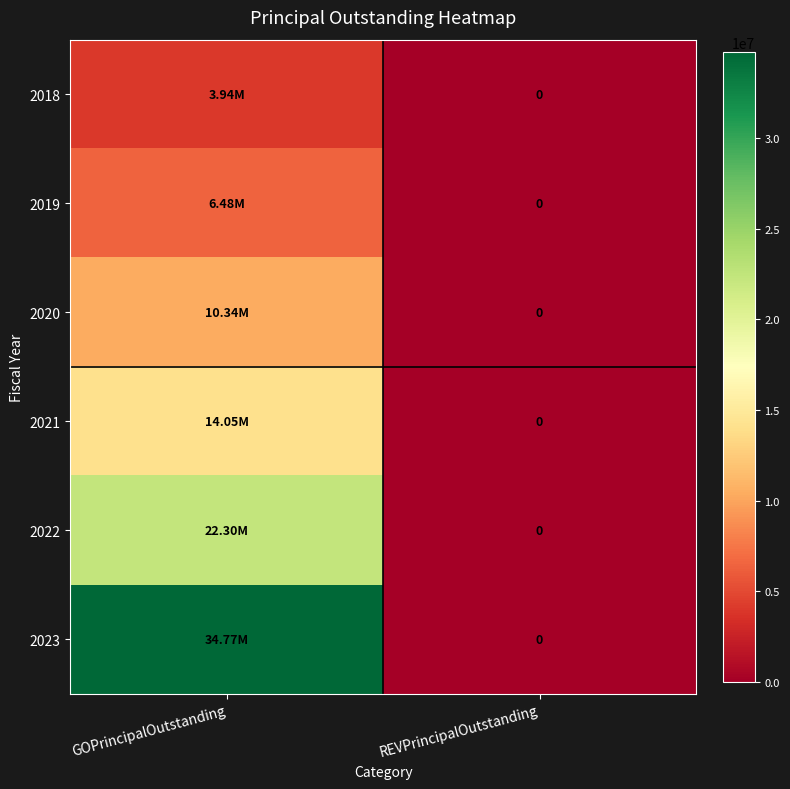

Which series has the widest spread of values?

2023